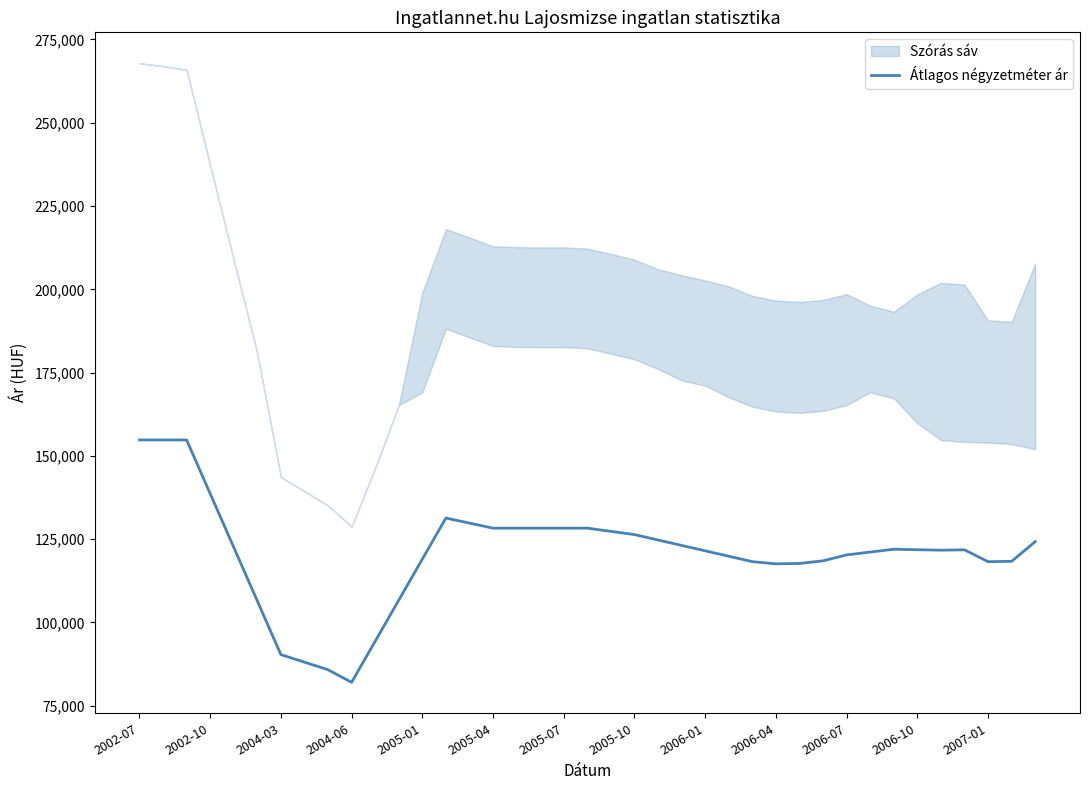

Where is the data nearest to the value 118396?

37